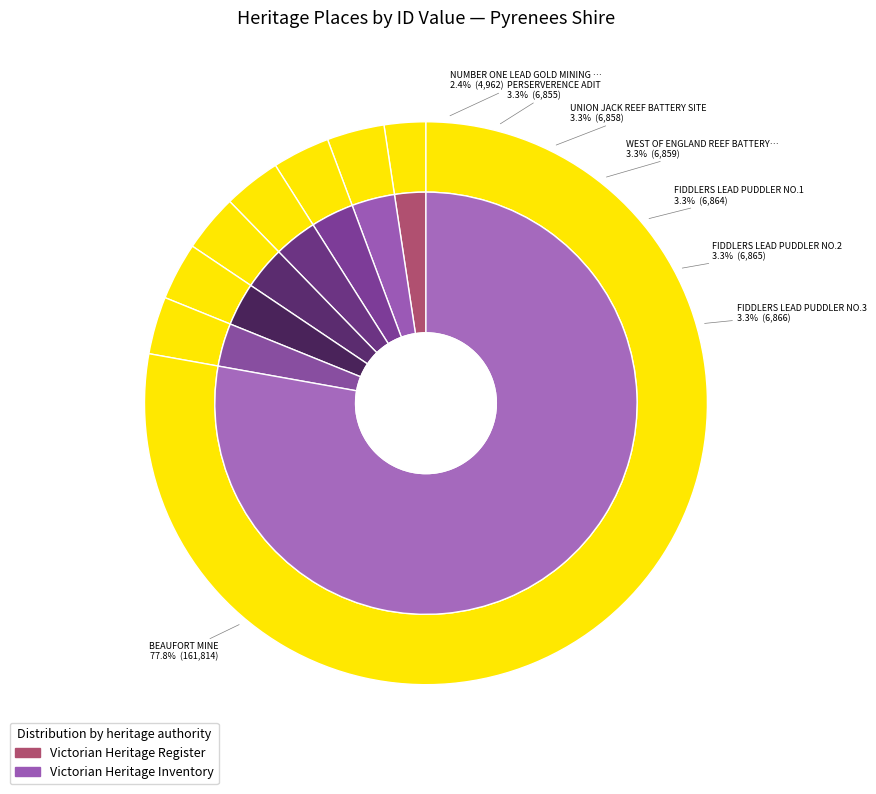

Count the number of slices in the pie.

8